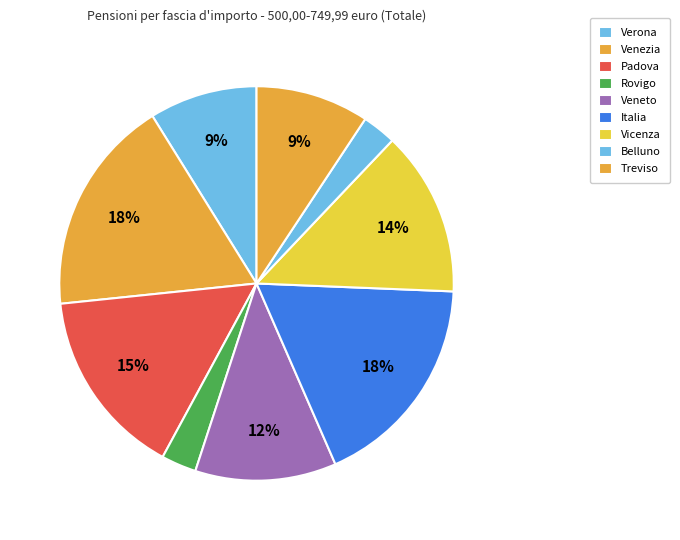

Is Venezia the majority of the pie?

No